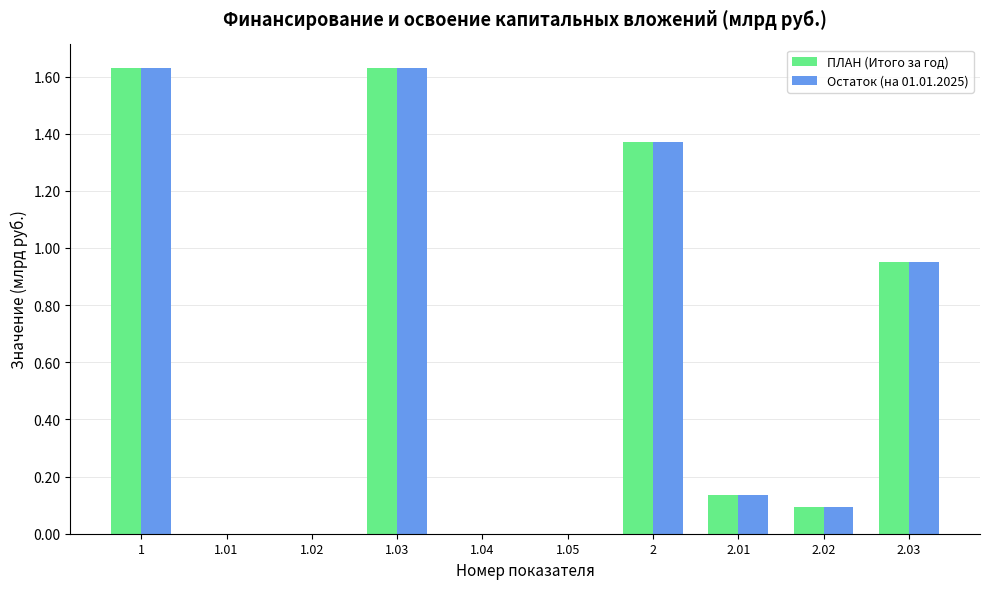

What is the sum of the Остаток (на 01.01.2025) values at 1.03 and 1?

3.3